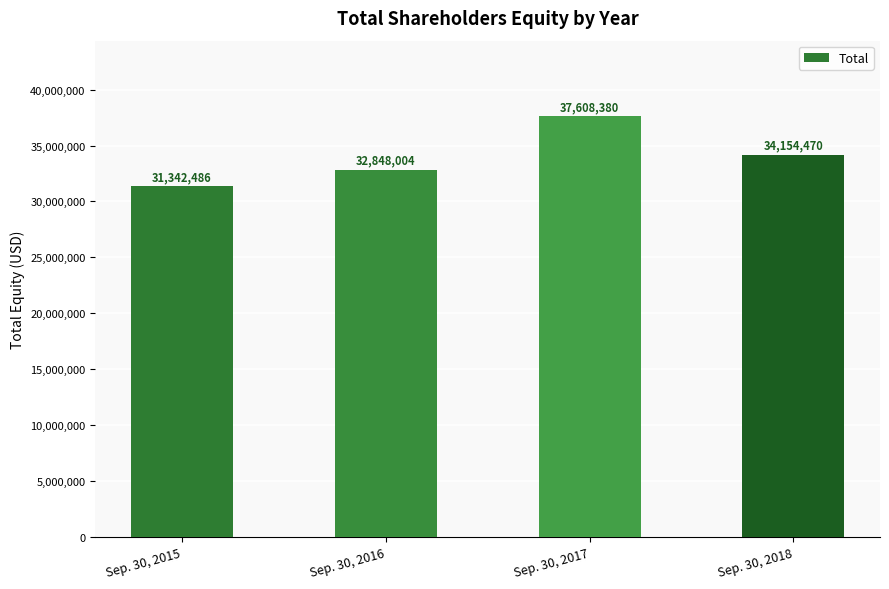

How many distinct data groups are displayed?

1